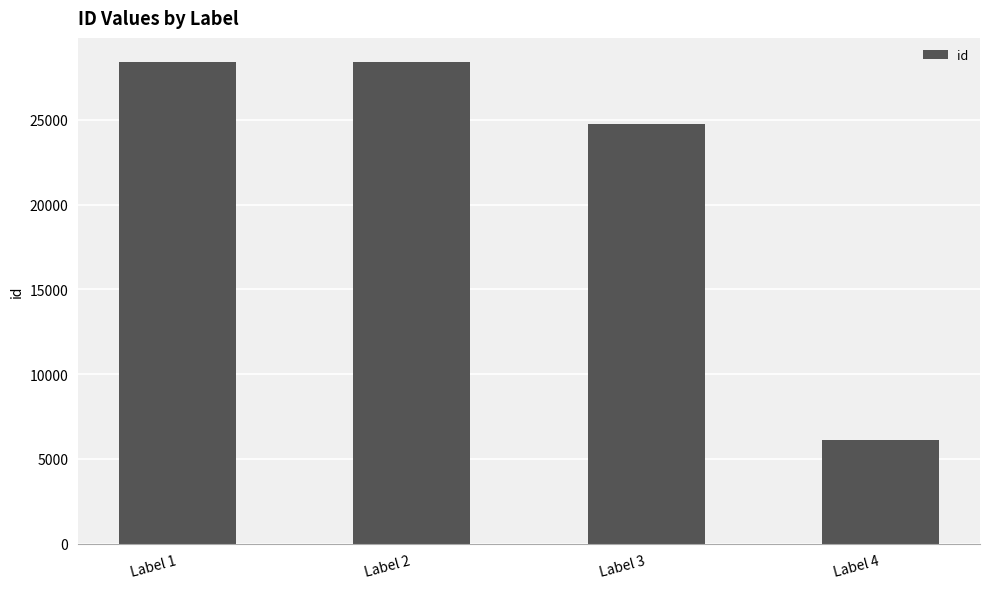

What is the difference between the values at Label 4 and Label 1?

22325